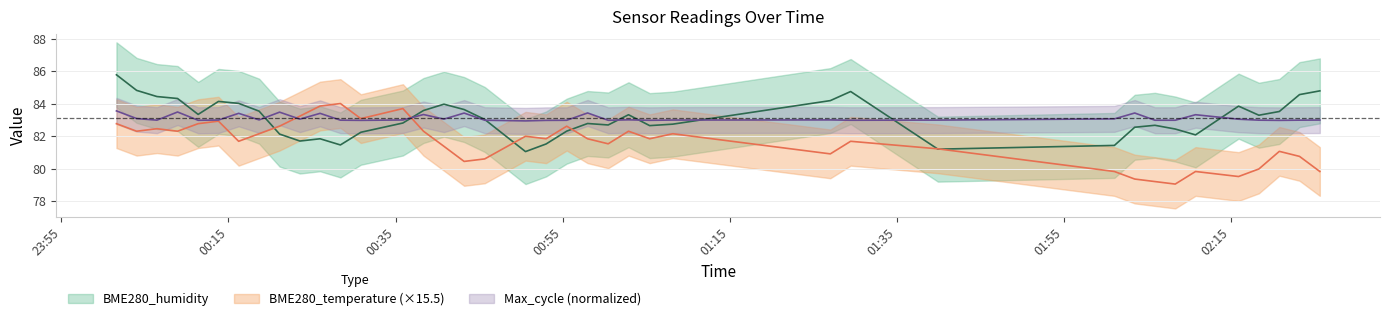

At which category does Max_cycle reach its first local peak?

2021/12/07 00:08:54